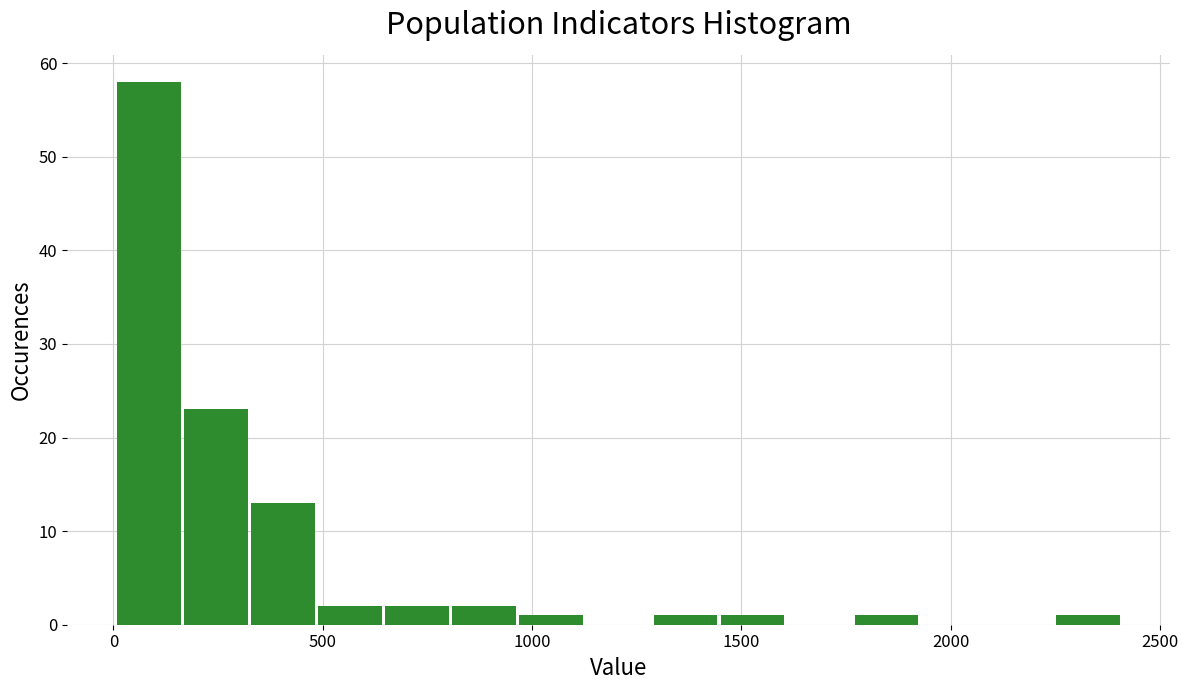

Around what value on the x-axis is the tallest bar? Give the approximate position of its centre, as read against the axis.

100